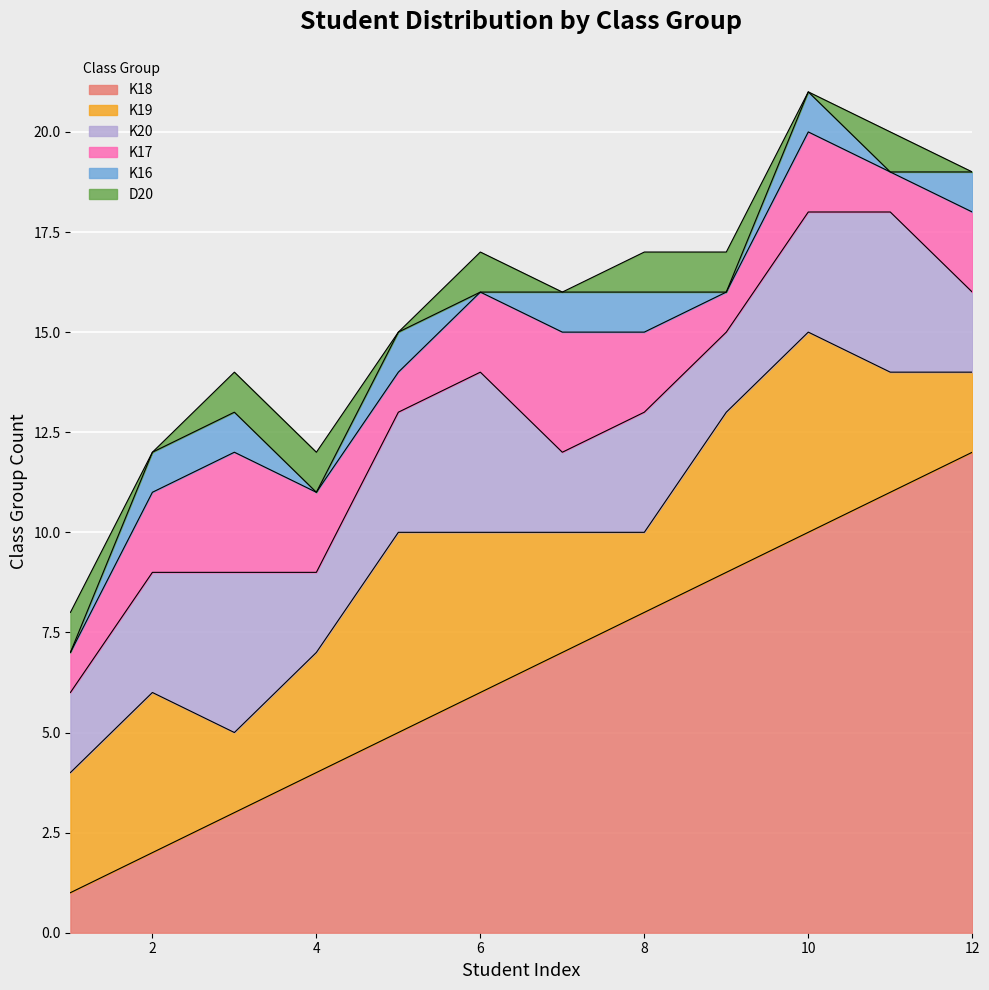

Where does the K18 series first go above 7?

8